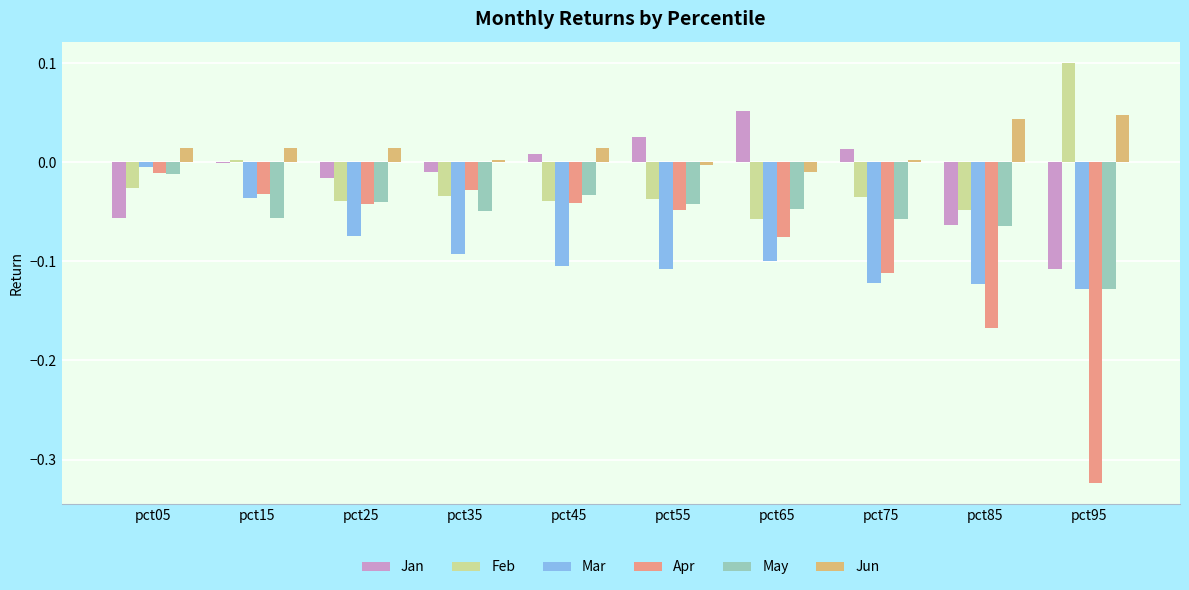

What is the sum of all May values?

-0.5